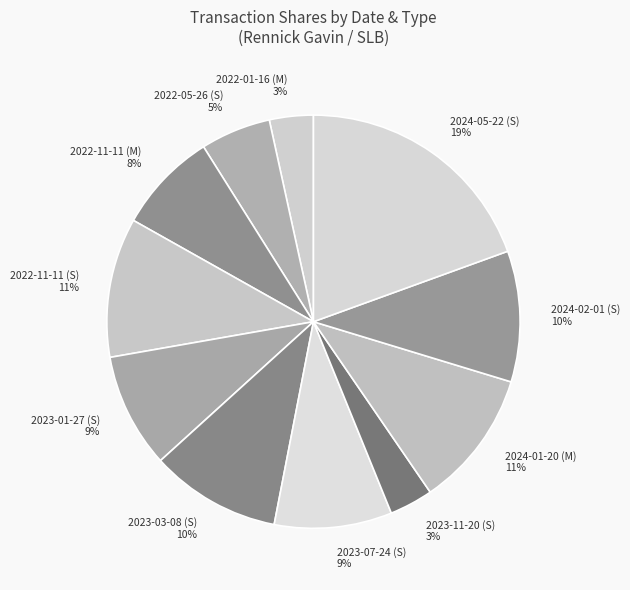

Does 2022-11-11 (S) represent more than half of the total?

No